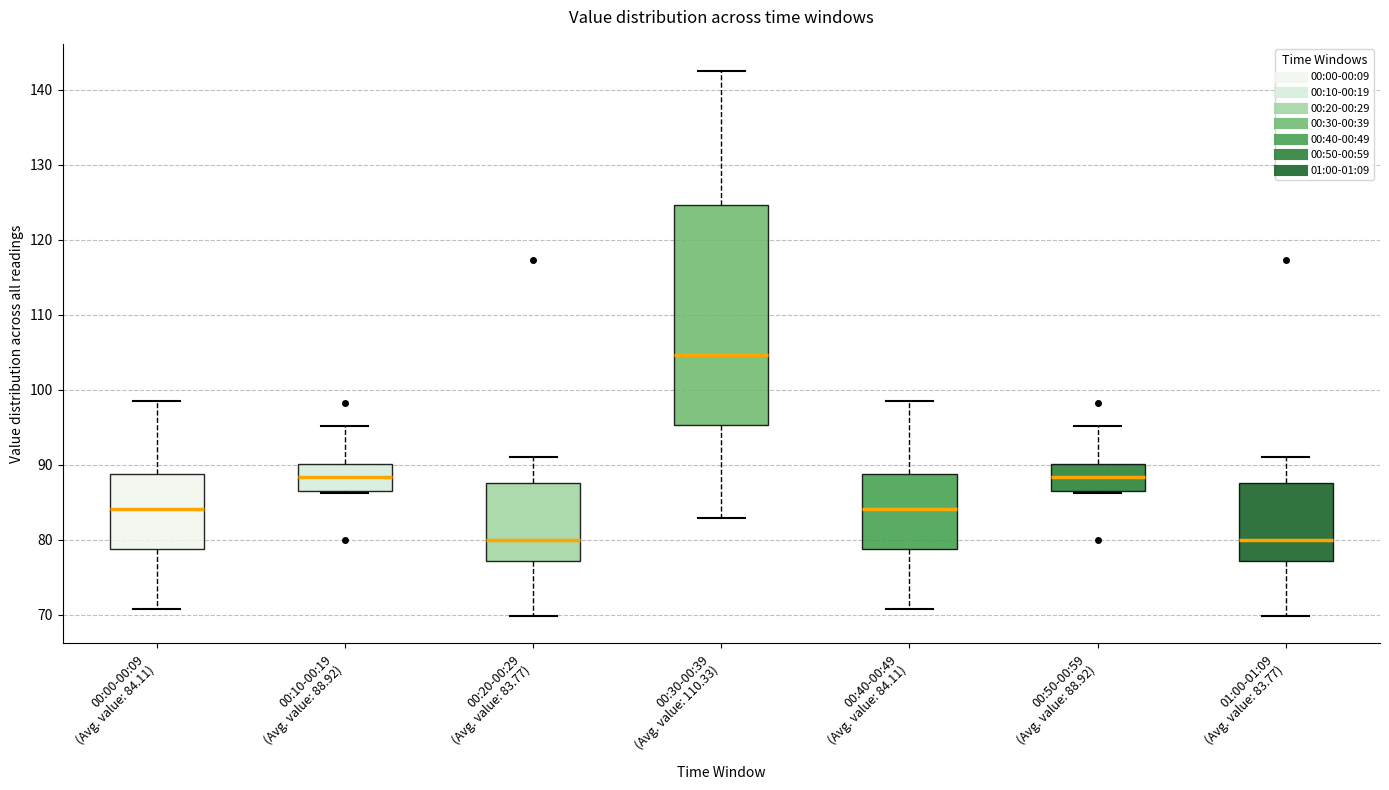

Where does the upper whisker of the box for 00:50-00:59 (Avg. value: 88.92) end on the y-axis? The values are not printed on the chart, so give them approximately, as read against the axis.

95